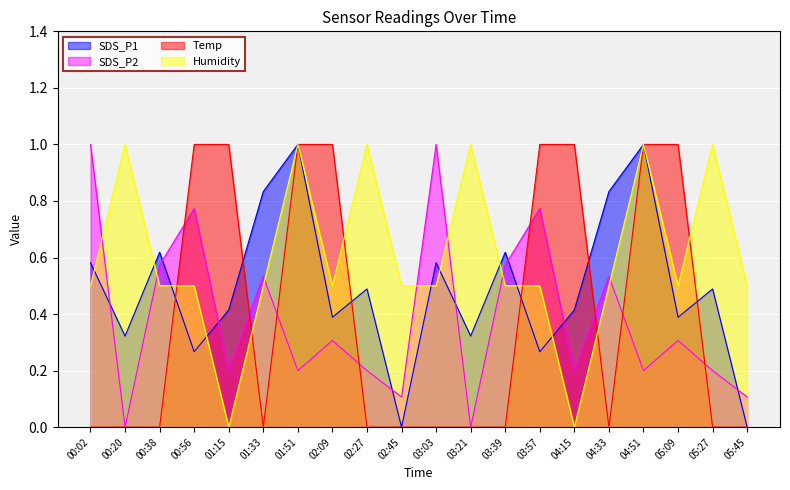

What is the label of the 8th point from the left?

02:09